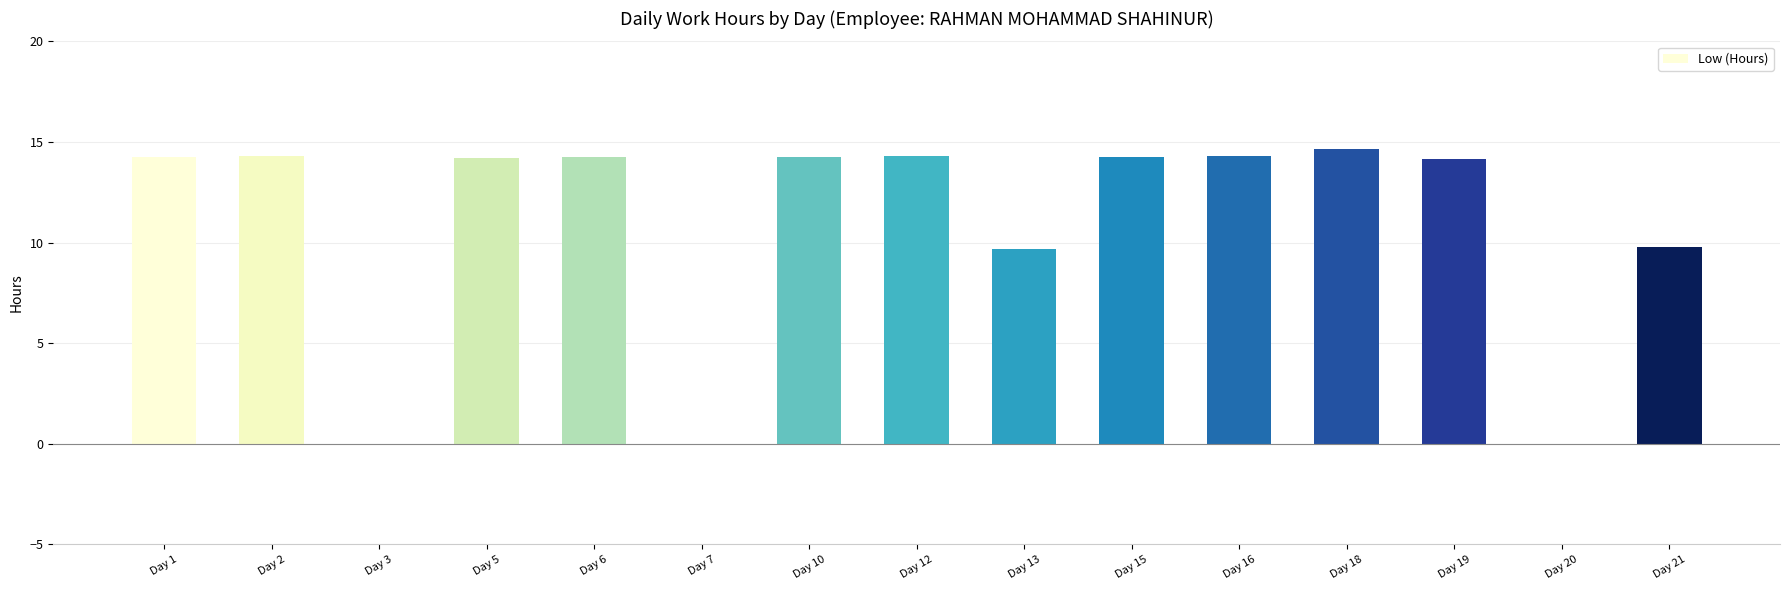

What is the maximum value shown in the chart?

14.7